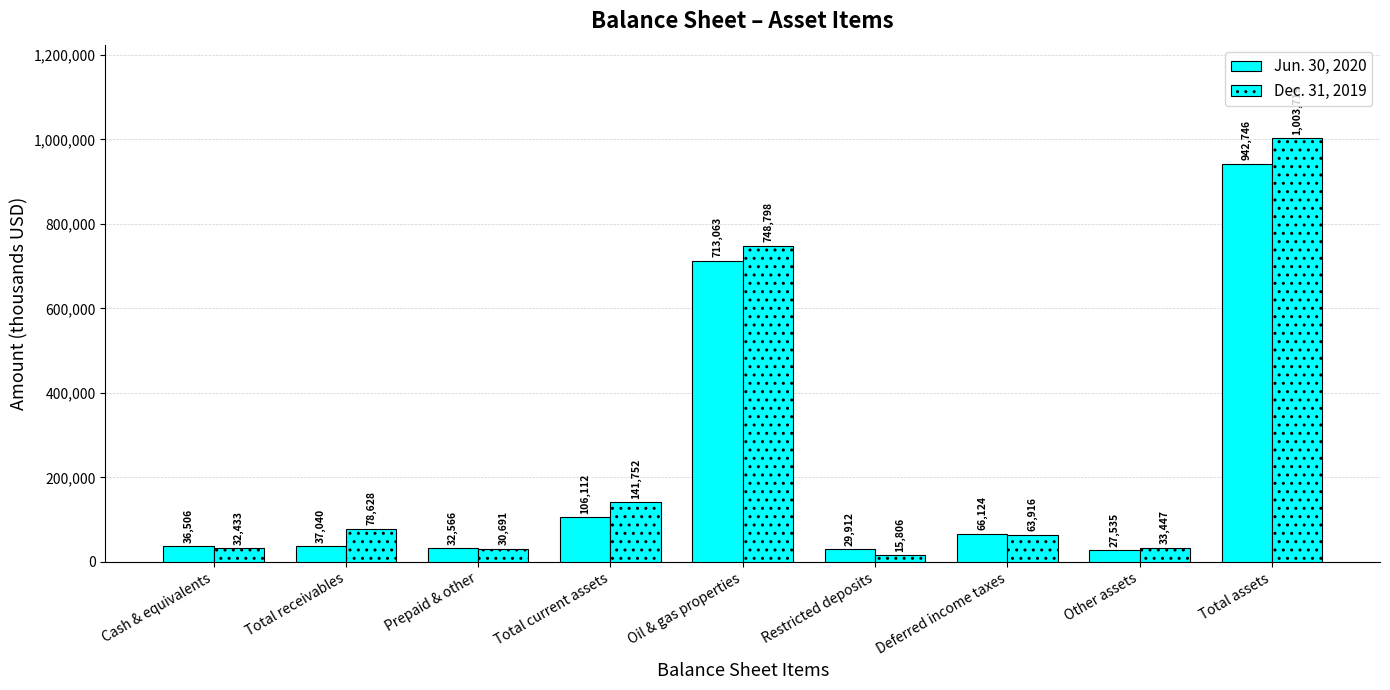

At Prepaid & other, list the series in order from largest to smallest.

Jun. 30, 2020, Dec. 31, 2019